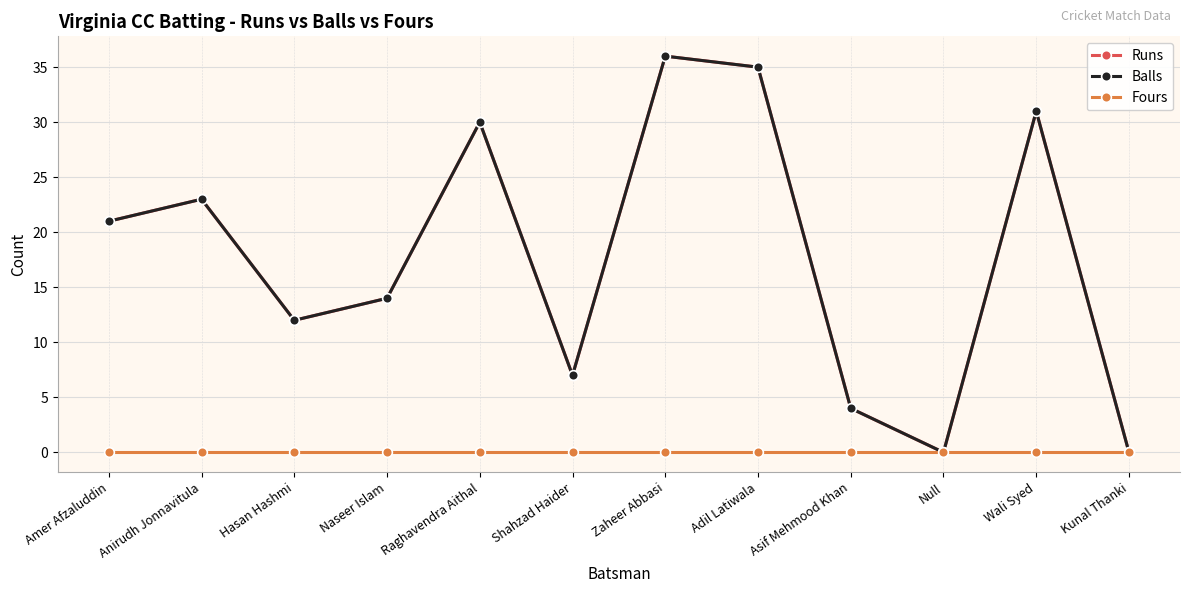

Reading left to right, list all the values displayed in this chart.

Runs: Amer Afzaluddin=21	Anirudh Jonnavitula=23	Hasan Hashmi=12	Naseer Islam=14	Raghavendra Aithal=30	Shahzad Haider=7	Zaheer Abbasi=36	Adil Latiwala=35	Asif Mehmood Khan=4	Null=0	Wali Syed=31	Kunal Thanki=0
Balls: Amer Afzaluddin=21	Anirudh Jonnavitula=23	Hasan Hashmi=12	Naseer Islam=14	Raghavendra Aithal=30	Shahzad Haider=7	Zaheer Abbasi=36	Adil Latiwala=35	Asif Mehmood Khan=4	Null=0	Wali Syed=31	Kunal Thanki=0
Fours: Amer Afzaluddin=0	Anirudh Jonnavitula=0	Hasan Hashmi=0	Naseer Islam=0	Raghavendra Aithal=0	Shahzad Haider=0	Zaheer Abbasi=0	Adil Latiwala=0	Asif Mehmood Khan=0	Null=0	Wali Syed=0	Kunal Thanki=0